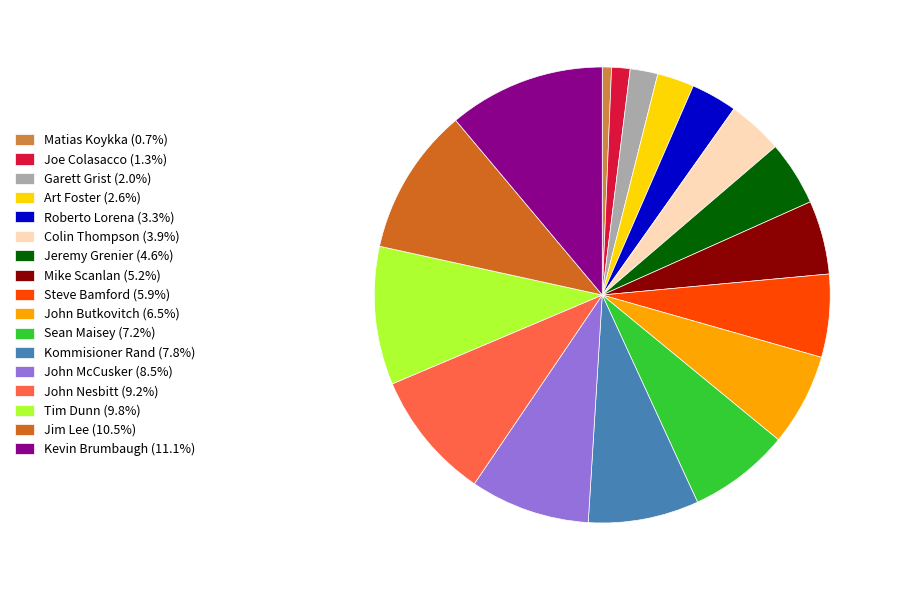

What is the ratio of the value at Jeremy Grenier (4.6%) to the value at Joe Colasacco (1.3%)?

3.5